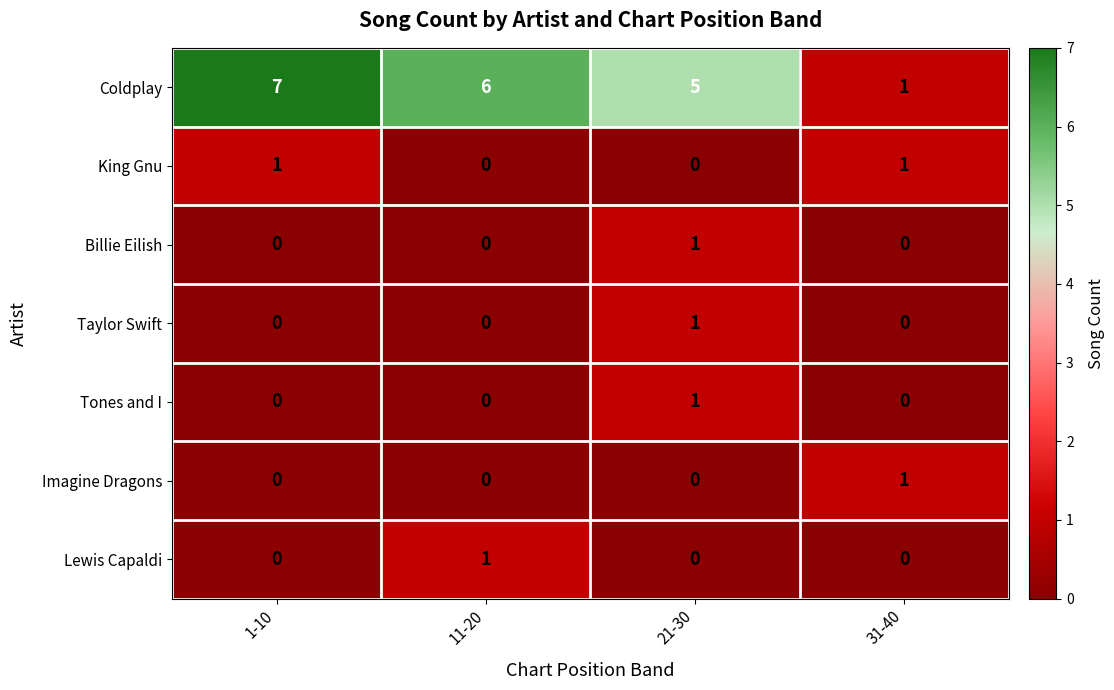

Is the value of King Gnu at 11-20 greater than the value of Coldplay at 1-10?

No